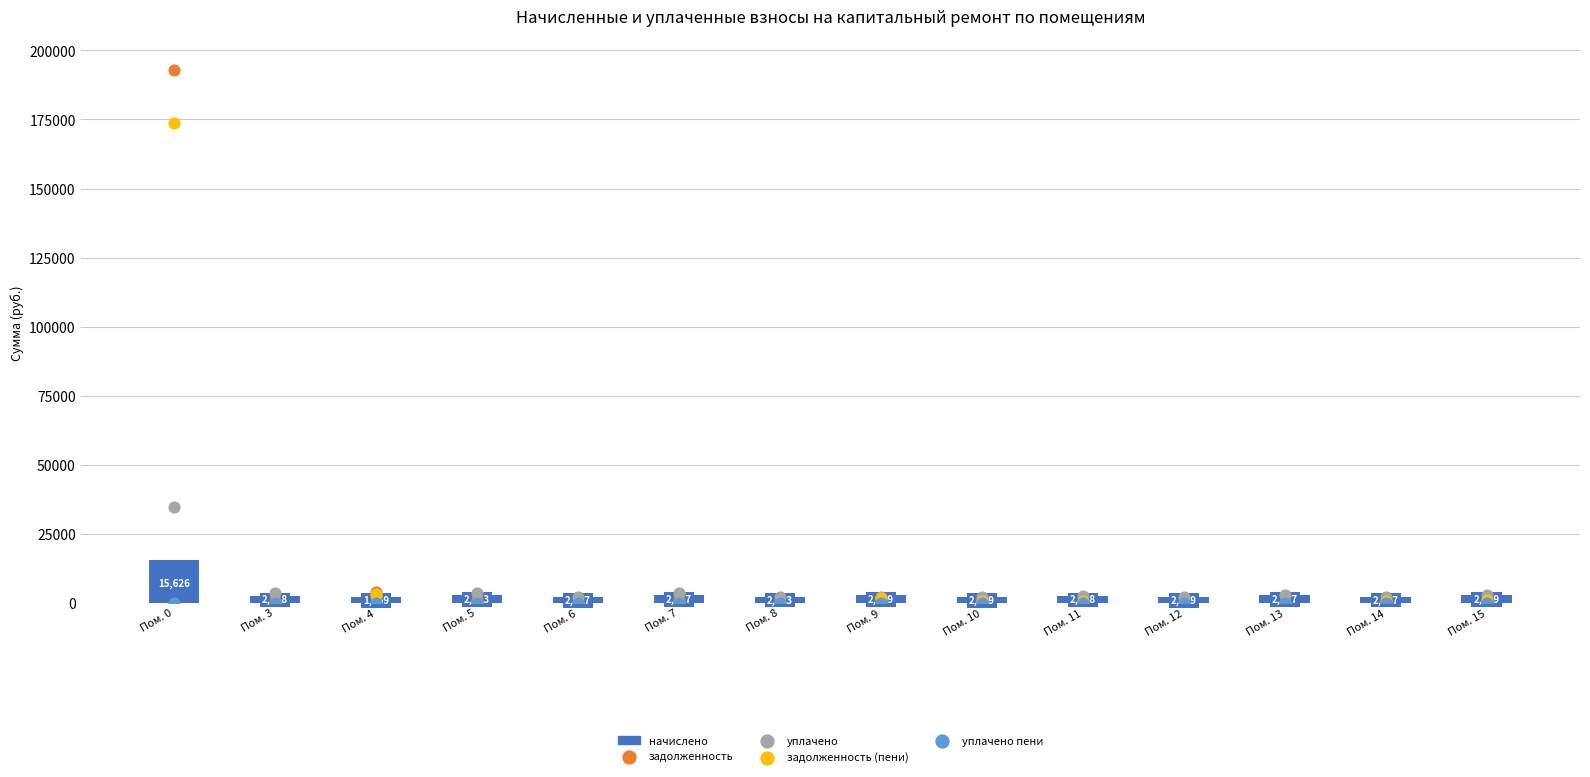

Which series has the largest total across all categories?

задолженность